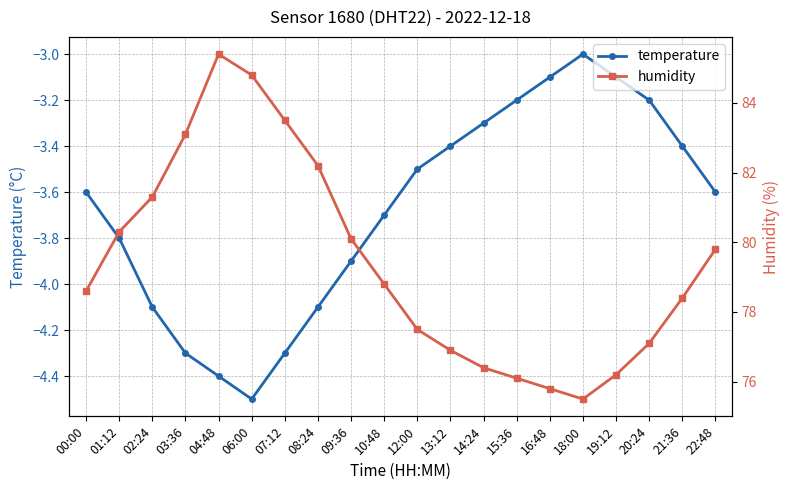

At which label is temperature closest to -3?

18:00